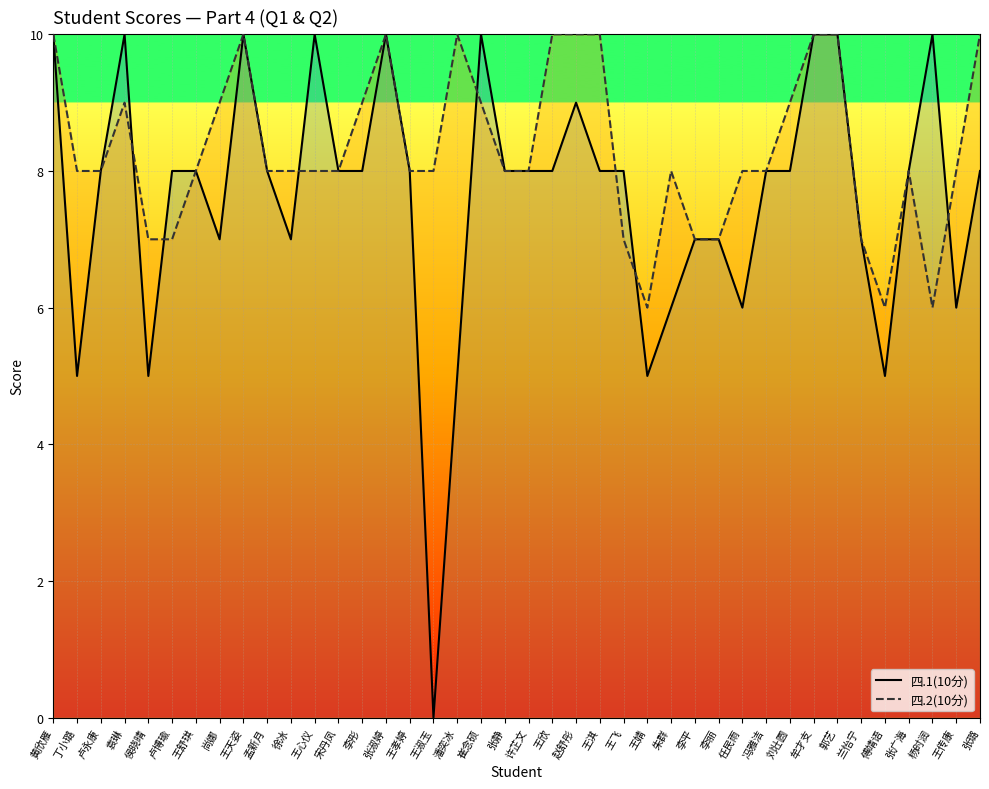

Reading left to right, transcribe all the data shown in this chart.

四.1(10分): 黄欣雁=10	丁小璐=5	卢永康=8	袁琳=10	侯晓晴=5	卢博瑜=8	王舒琪=8	尚娜=7	王天姿=10	孟新月=8	徐冰=7	王心仪=10	宋丹凤=8	李彤=8	张淑婷=10	王孝婷=8	王淑玉=0	潘奕冰=5	崔念硕=10	张静=8	许芷文=8	王欣=8	赵舒彤=9	王淇=8	王飞=8	王婧=5	朱群=6	李平=7	李丽=7	任民雨=6	冯雅洁=8	刘壮圆=8	牟才支=10	郭艺=10	兰怡宁=7	傅靖语=5	张广海=8	杨时润=10	王传康=6	张璐=8
四.2(10分): 黄欣雁=10	丁小璐=8	卢永康=8	袁琳=9	侯晓晴=7	卢博瑜=7	王舒琪=8	尚娜=9	王天姿=10	孟新月=8	徐冰=8	王心仪=8	宋丹凤=8	李彤=9	张淑婷=10	王孝婷=8	王淑玉=8	潘奕冰=10	崔念硕=9	张静=8	许芷文=8	王欣=10	赵舒彤=10	王淇=10	王飞=7	王婧=6	朱群=8	李平=7	李丽=7	任民雨=8	冯雅洁=8	刘壮圆=9	牟才支=10	郭艺=10	兰怡宁=7	傅靖语=6	张广海=8	杨时润=6	王传康=8	张璐=10